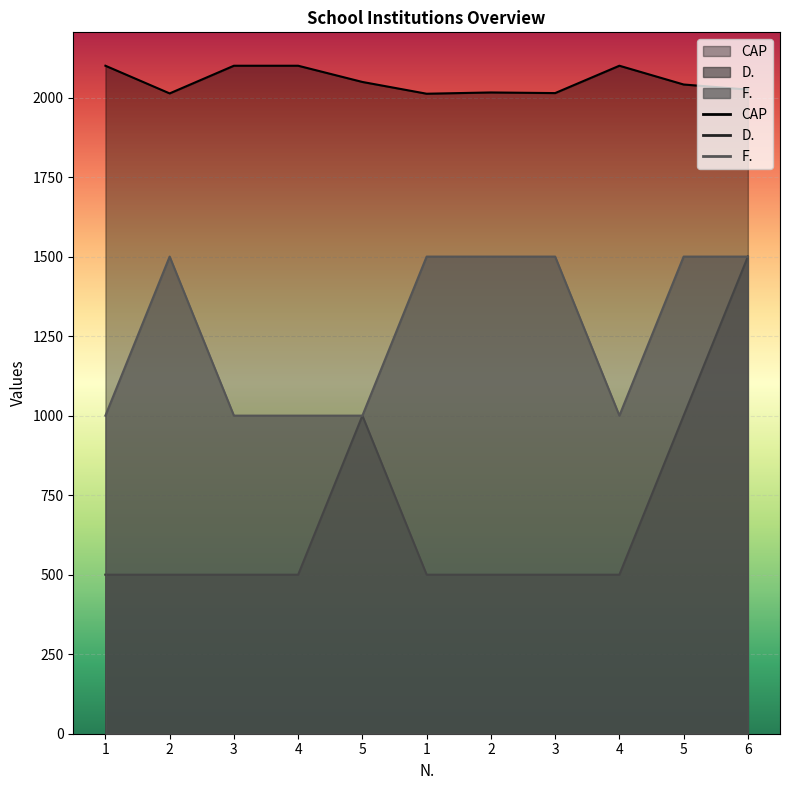

True or false: CAP and D. cross at least once.

False